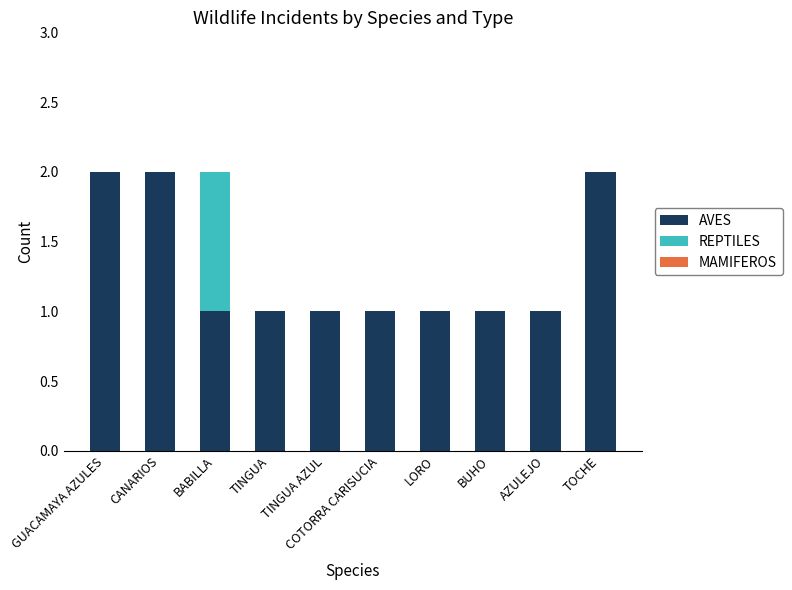

True or false: AVES has a value of 2 at TINGUA AZUL.

False